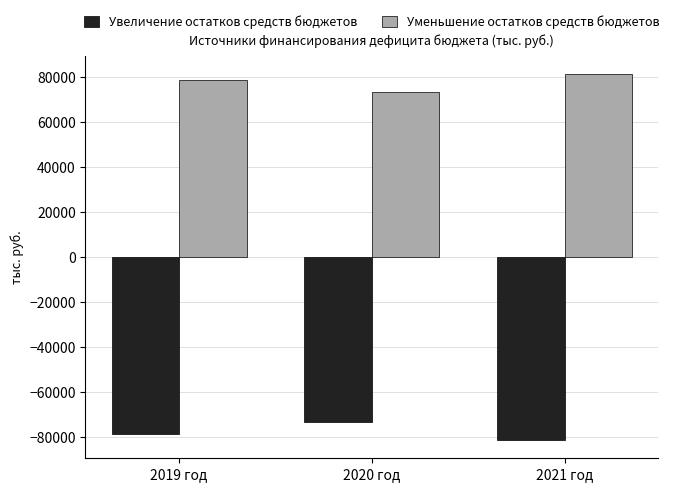

What is the minimum value for Уменьшение остатков средств бюджетов?

73157.9